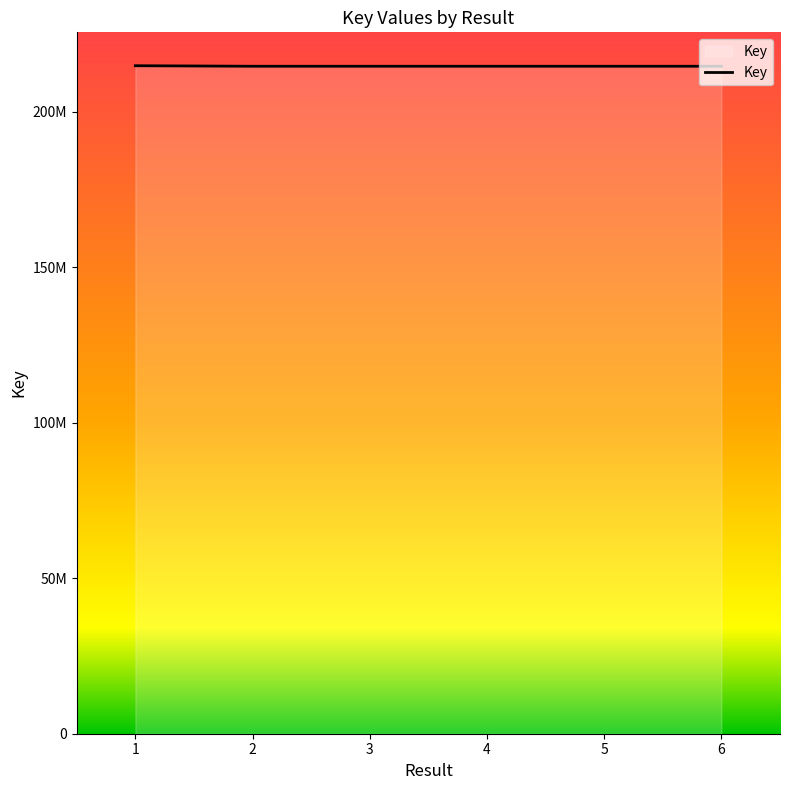

Is this an area chart (filled region under the line)?

Yes